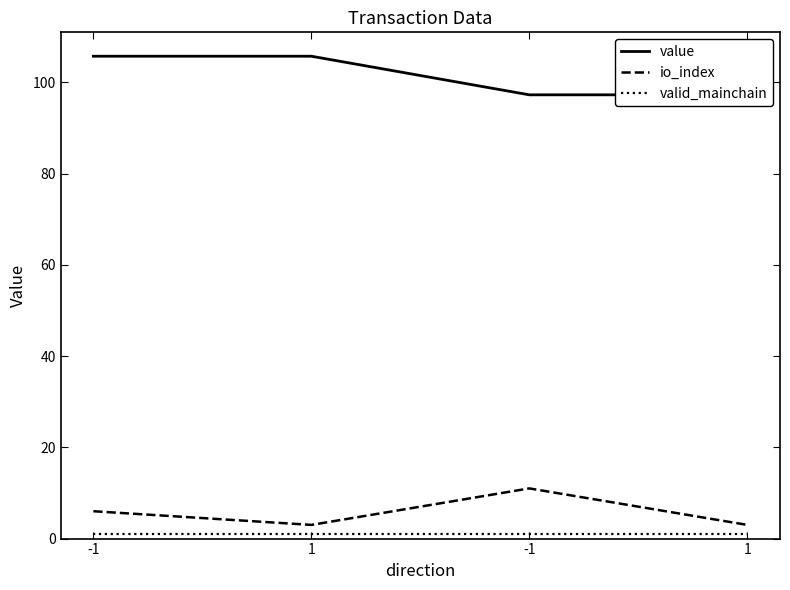

Rank the categories by io_index value from lowest to highest.

1, 1, -1, -1